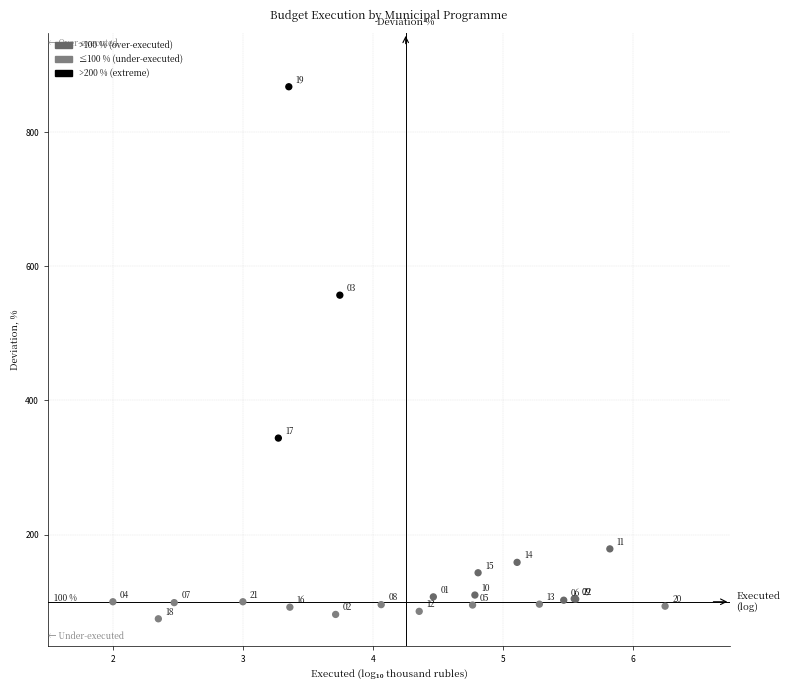

What Y value in the scatter plot is closest to 471?

556.9